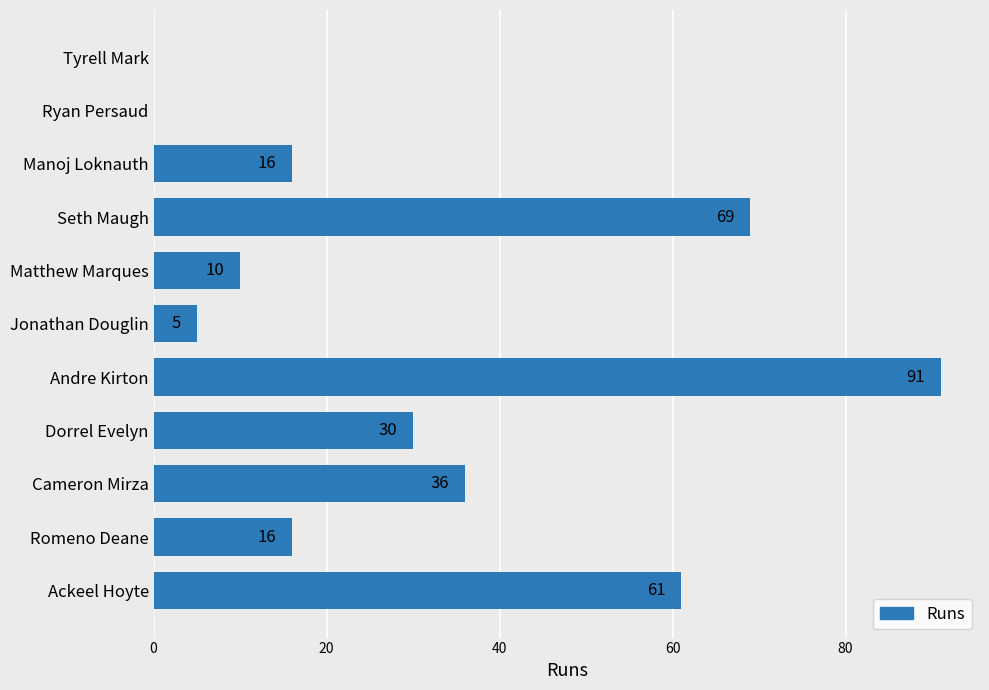

Are the bars horizontal?

Yes